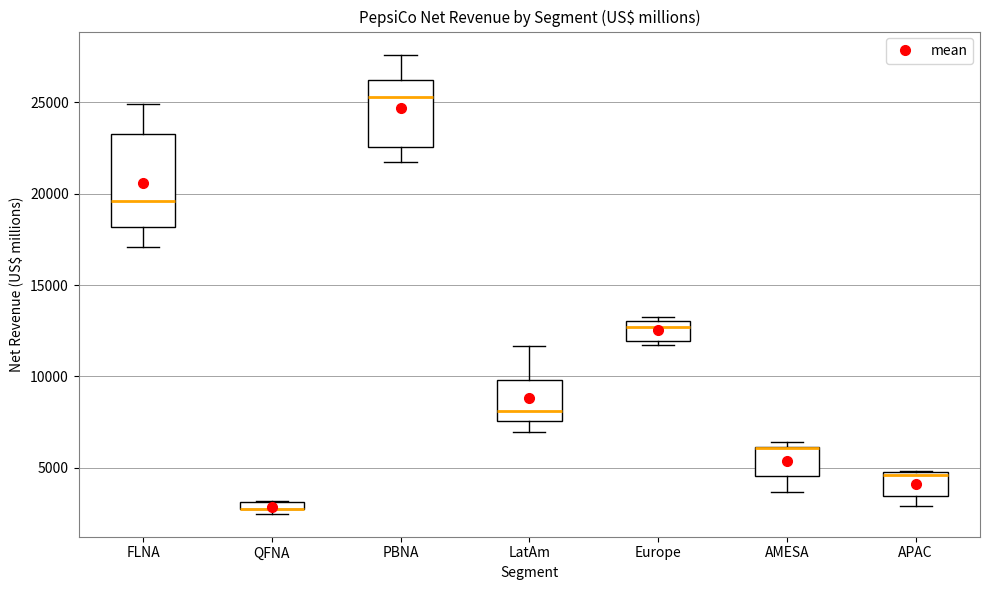

Which box is the tallest, from its lower edge to its upper edge?

FLNA